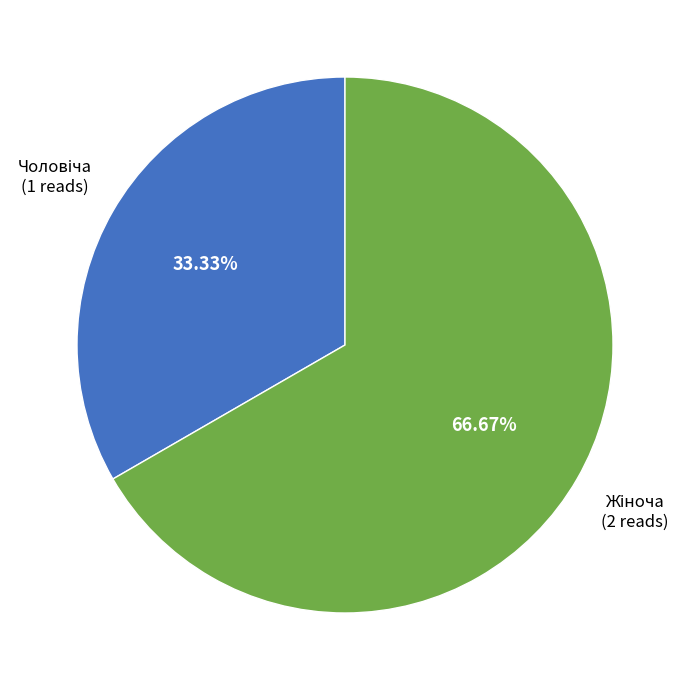

Count the number of slices in the pie.

2